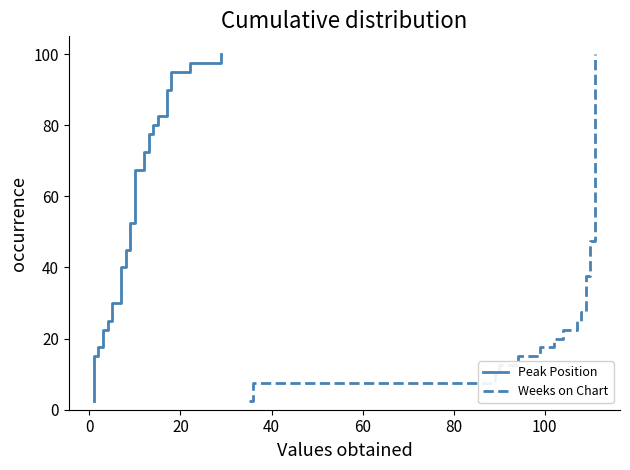

What is the value of the Peak Position point at the 38th from the left?

95.0